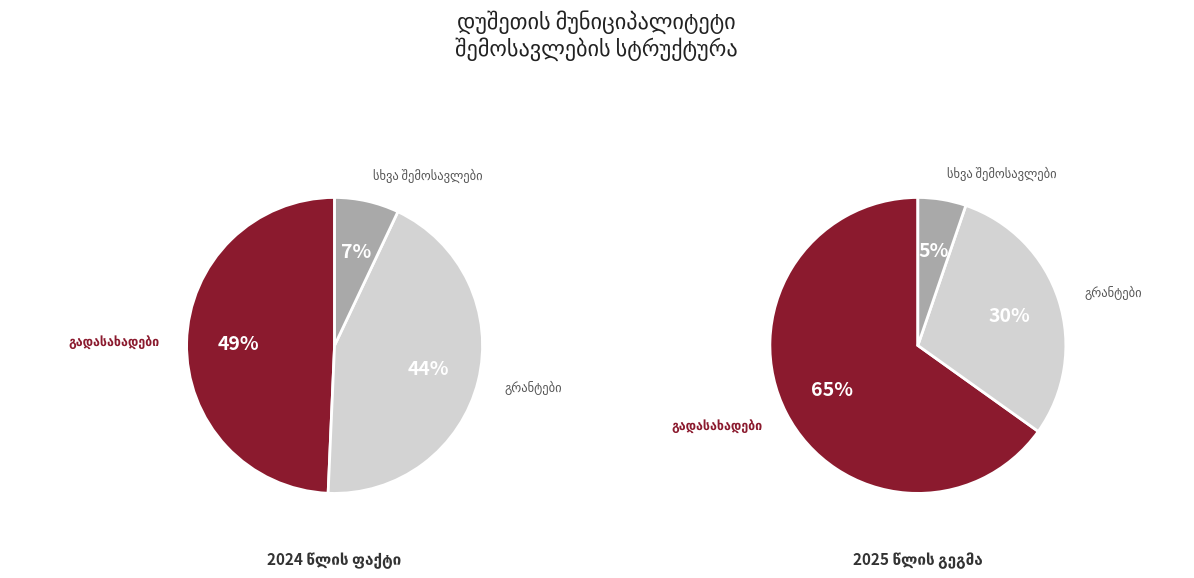

The გადასახადები slice represents 71% of the pie. True or false?

False